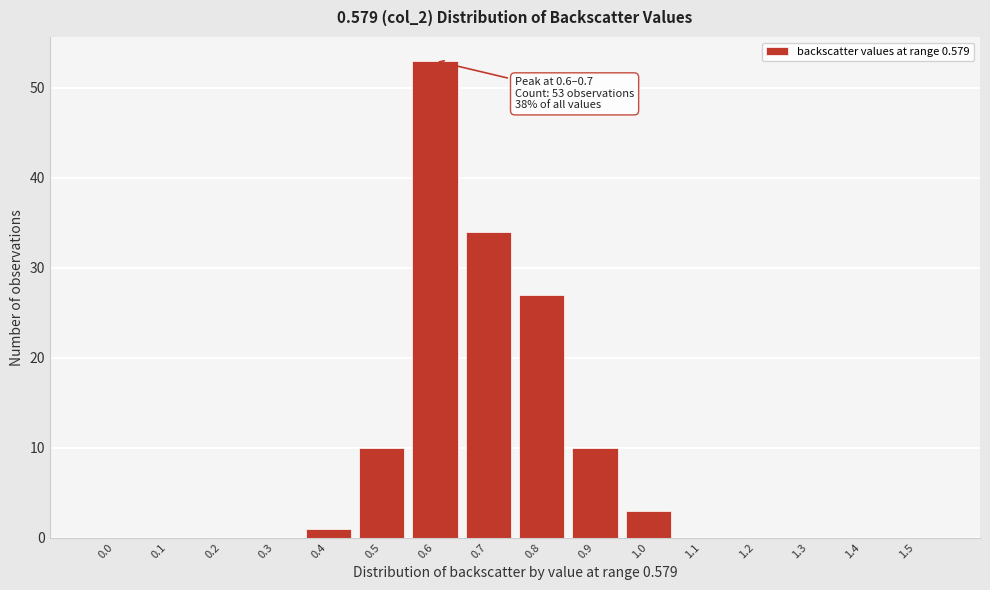

Reading left to right, what are all the values shown in this chart?

0.0=0	0.1=0	0.2=0	0.3=0	0.4=1	0.5=10	0.6=53	0.7=34	0.8=27	0.9=10	1.0=3	1.1=0	1.2=0	1.3=0	1.4=0	1.5=0